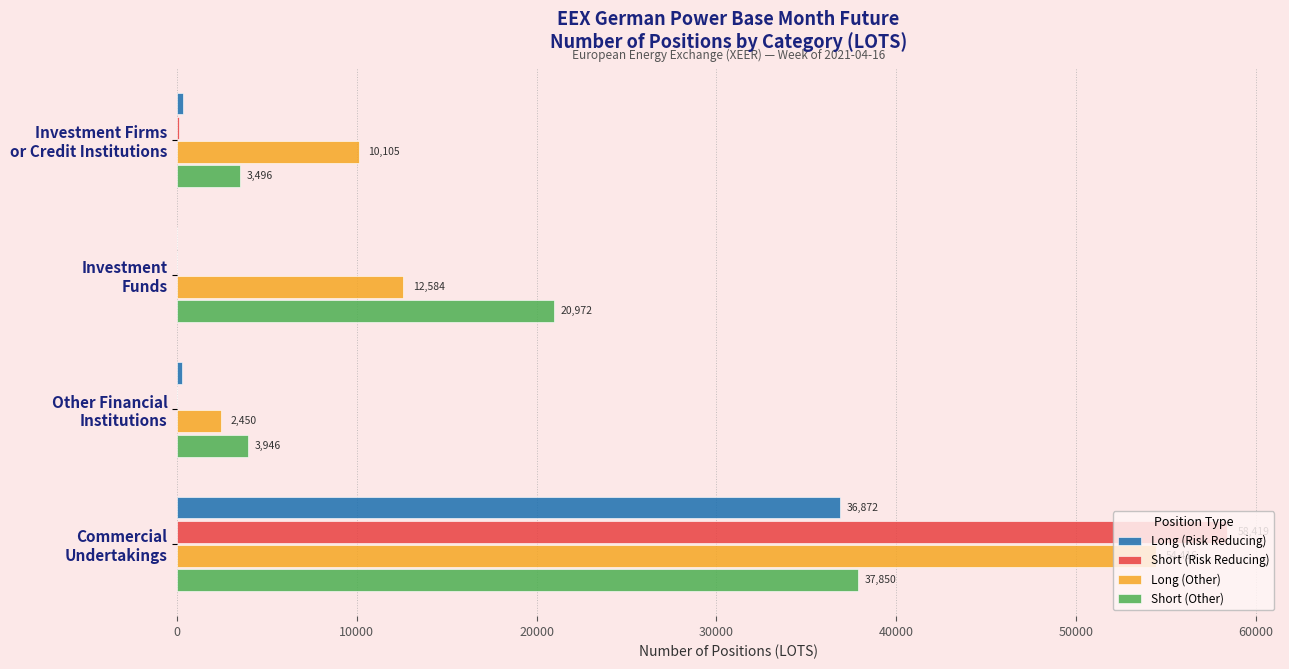

What is the greatest value displayed?

58419.3